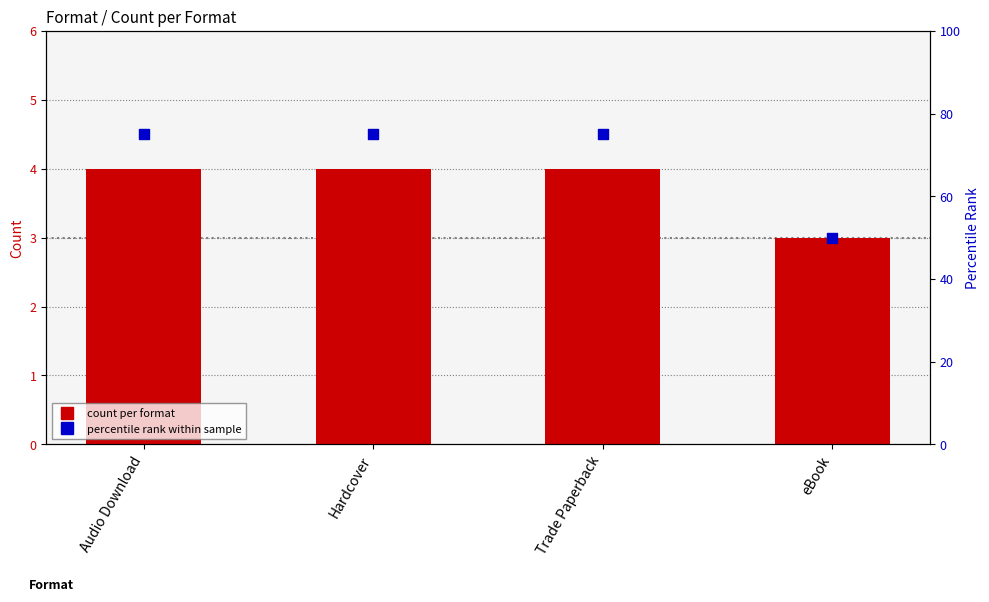

Which series has the largest Y range (max minus min)?

percentile rank within sample